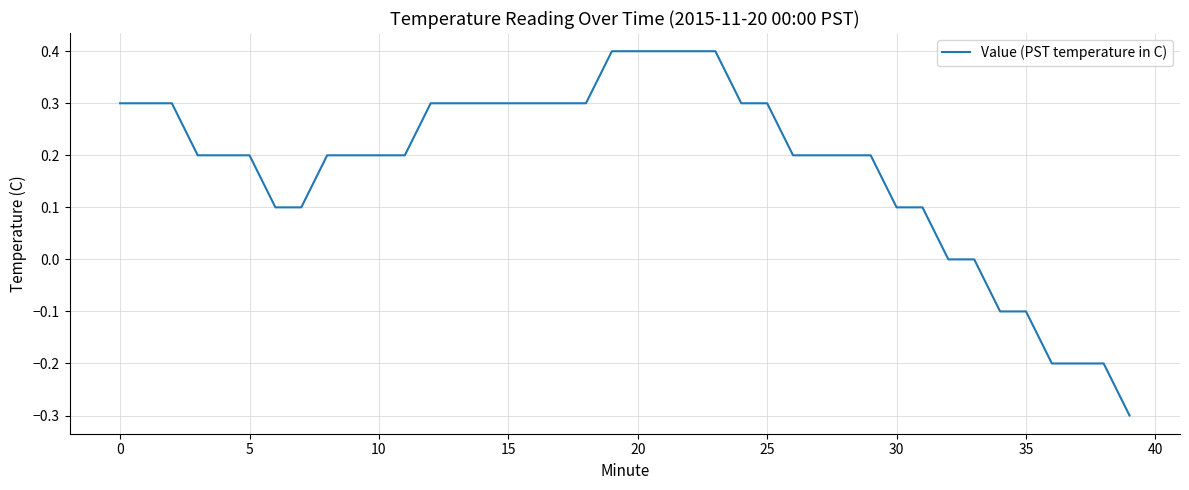

Count the number of categories in the chart.

40